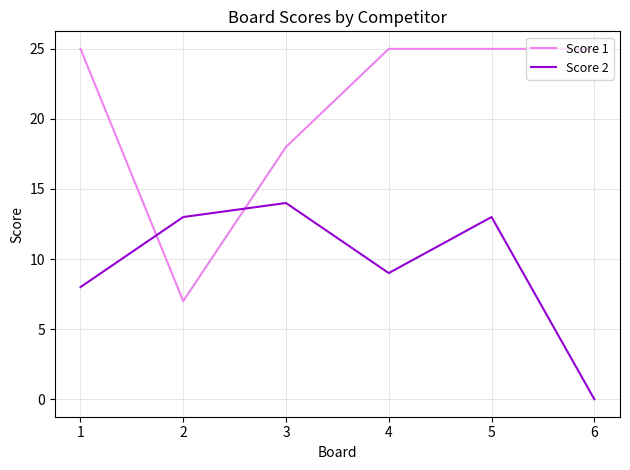

What is the approximate value of Score 2 at 1?

8